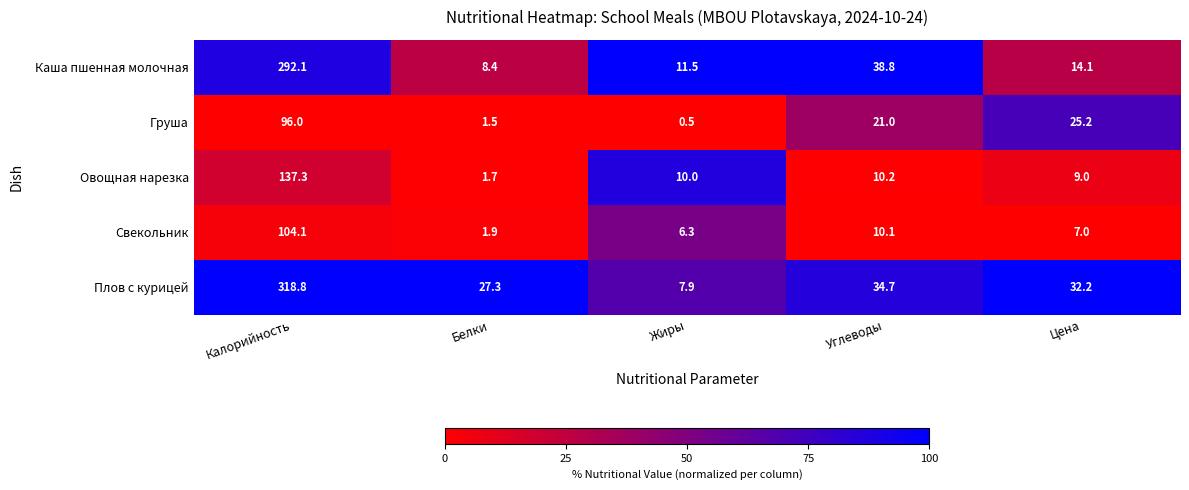

The Овощная нарезка series shows 14.0 at Жиры. True or false?

False